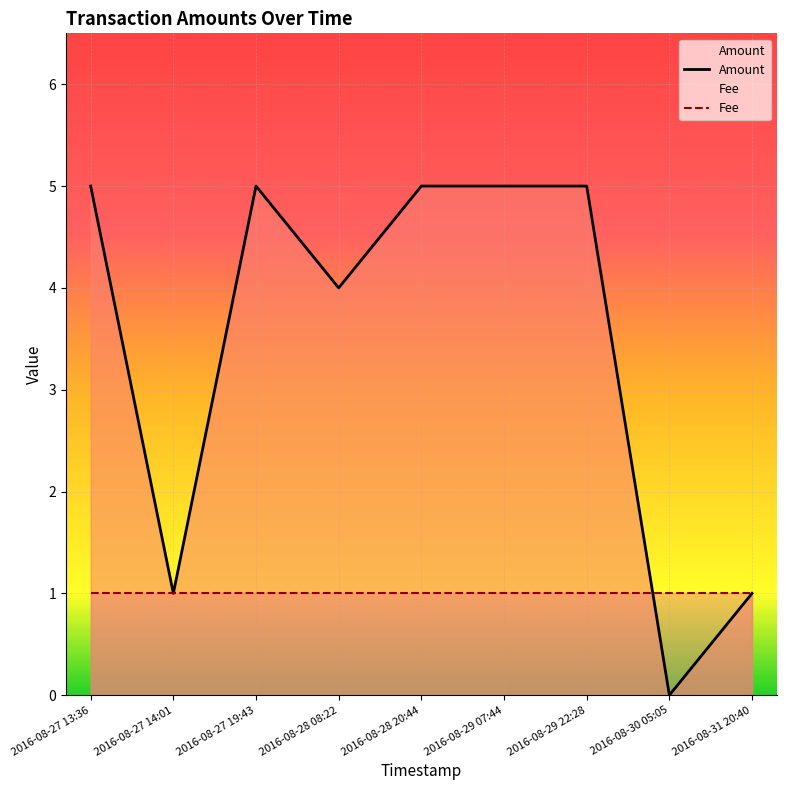

What position from the right is 2016-08-31 20:40?

1